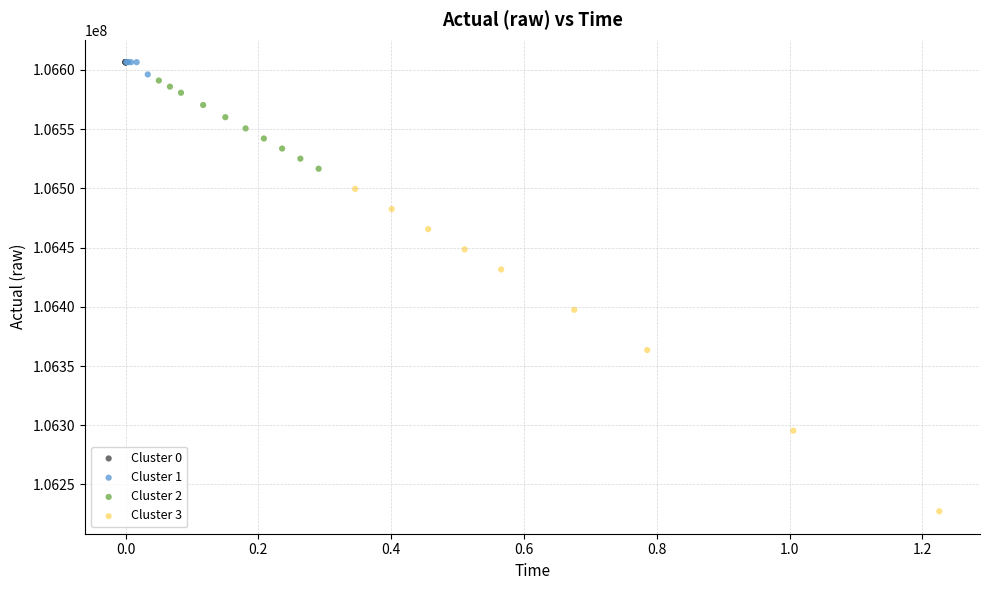

Which series reaches the minimum Y coordinate?

Cluster 3